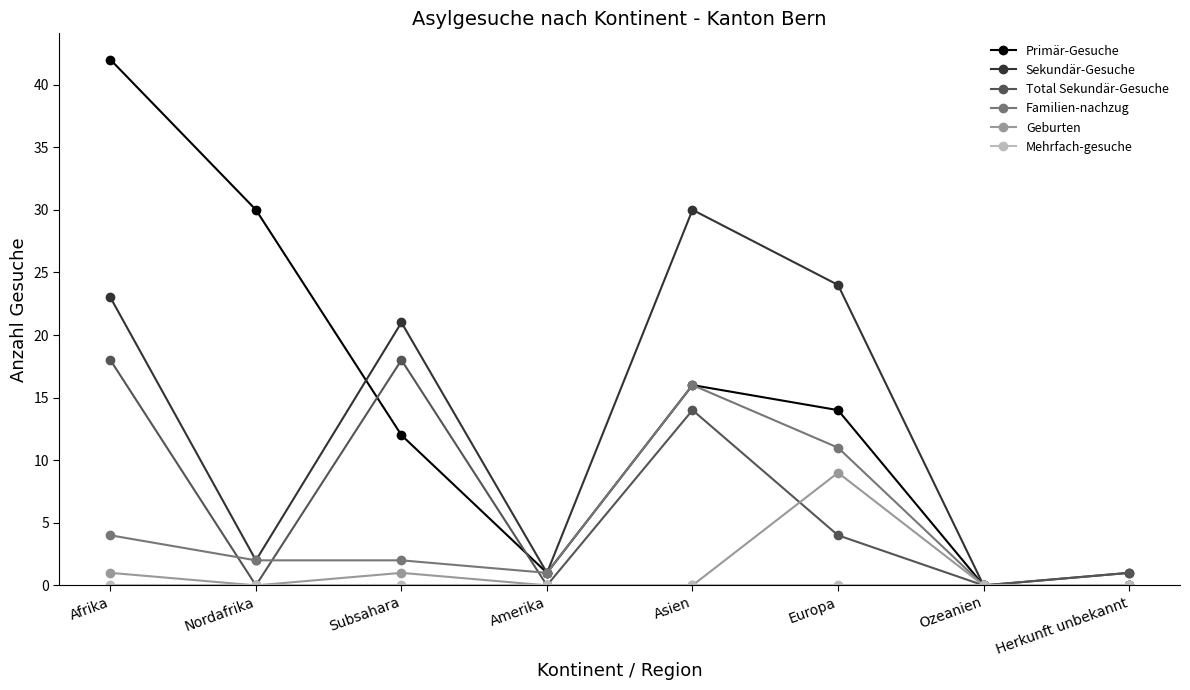

What is the average value of the Sekundär-Gesuche series?

13